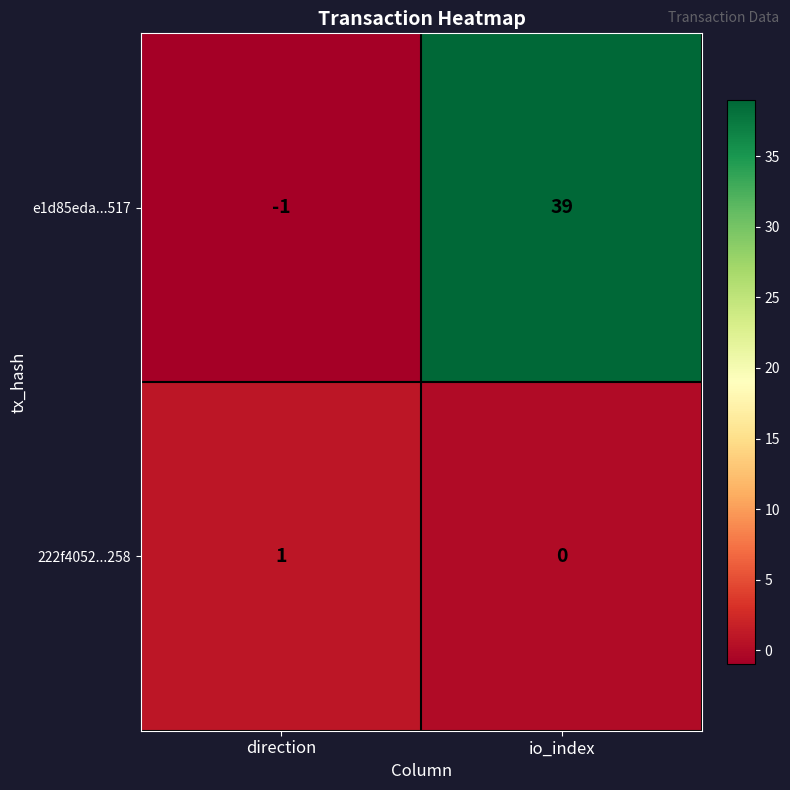

List the series in order of their overall mean, highest first.

e1d85eda...517, 222f4052...258